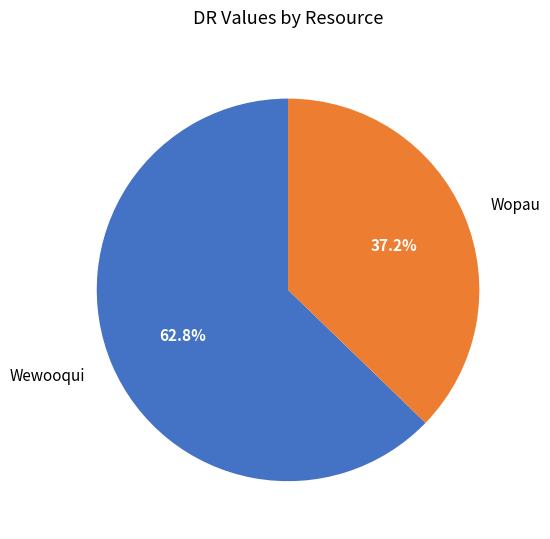

Rank the categories by value from highest to lowest.

Wewooqui, Wopau